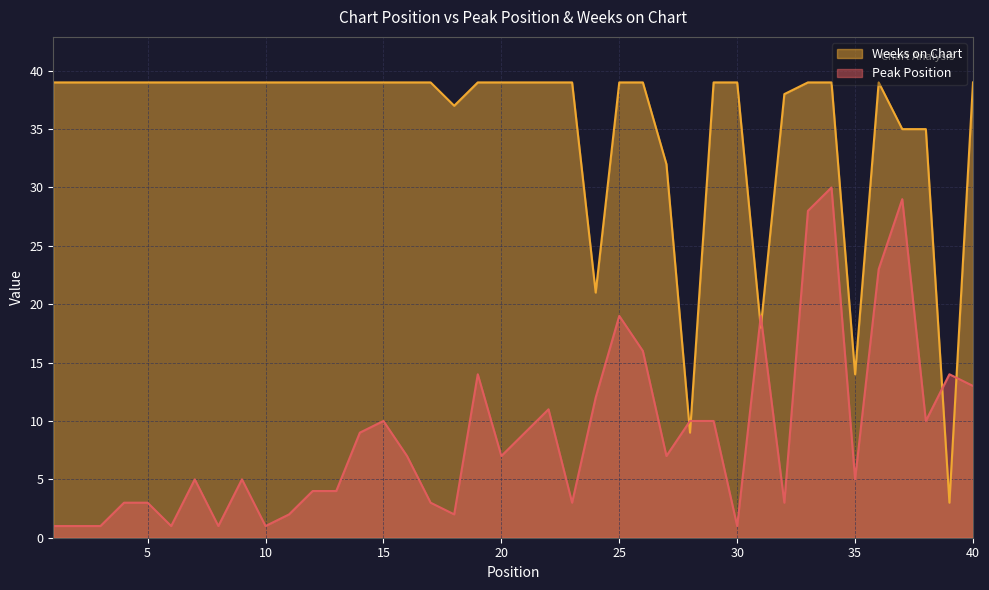

Which series changed the most between 16 and 34?

Peak Position